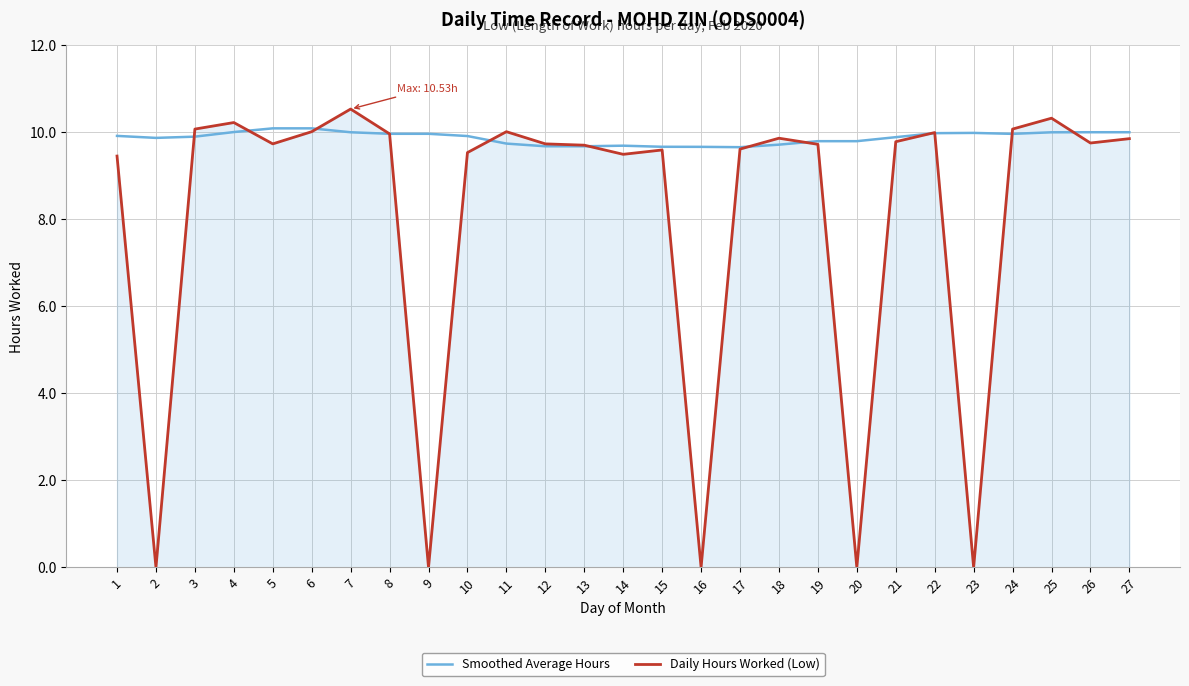

List the series in order of their overall mean, lowest first.

Daily Hours Worked (Low), Smoothed Average Hours